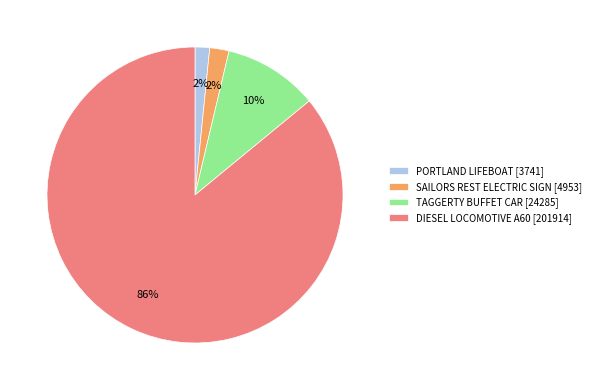

To the nearest percent, what percentage of the pie is DIESEL LOCOMOTIVE A60?

86%